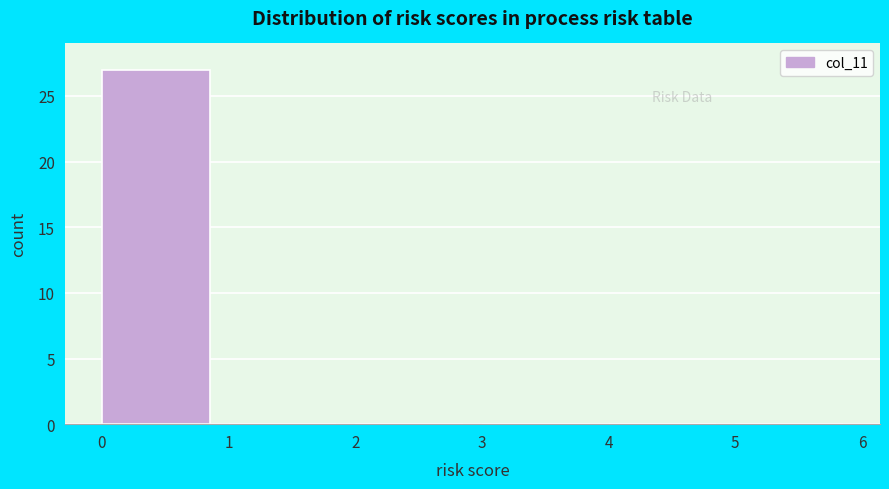

How tall is the bar that spans 0 to 1 on the x-axis? The values are not printed on the chart, so give them approximately, as read against the axis.

27